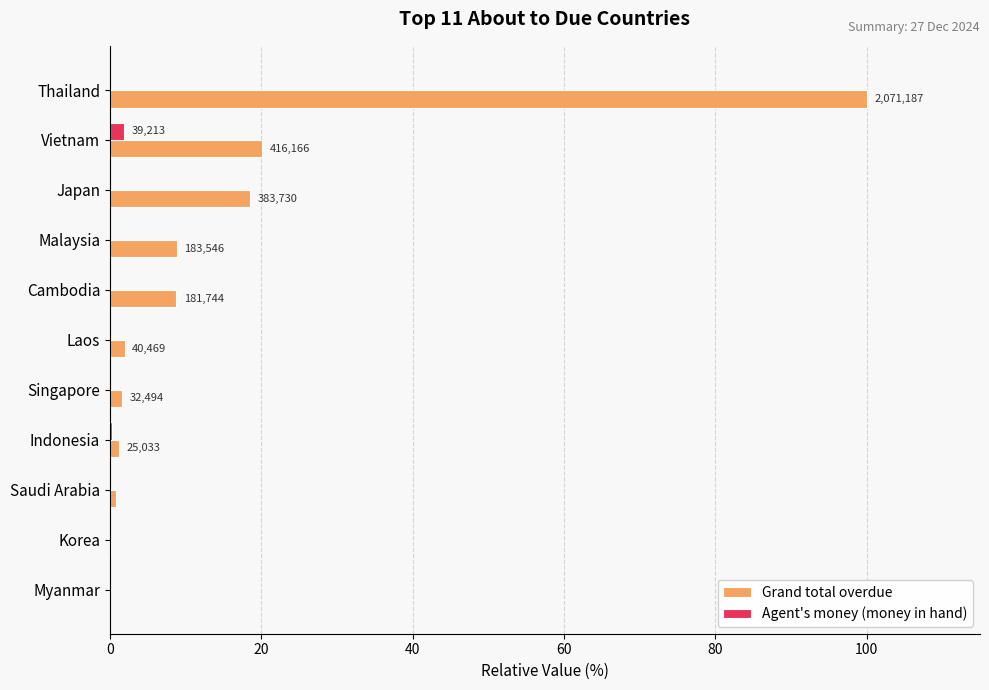

True or false: Grand total overdue has a value of 20.1 at Vietnam.

True